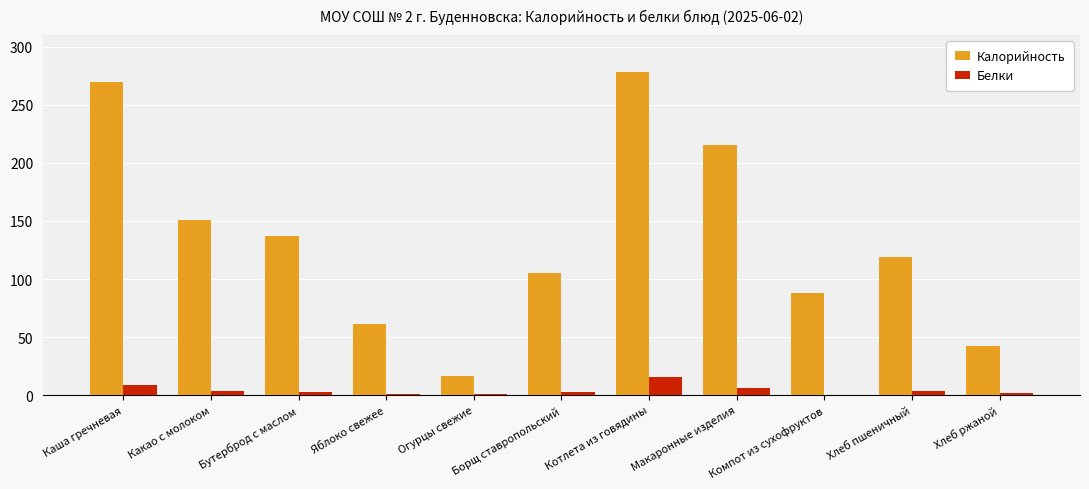

Read the Калорийность value at Огурцы свежие.

16.8